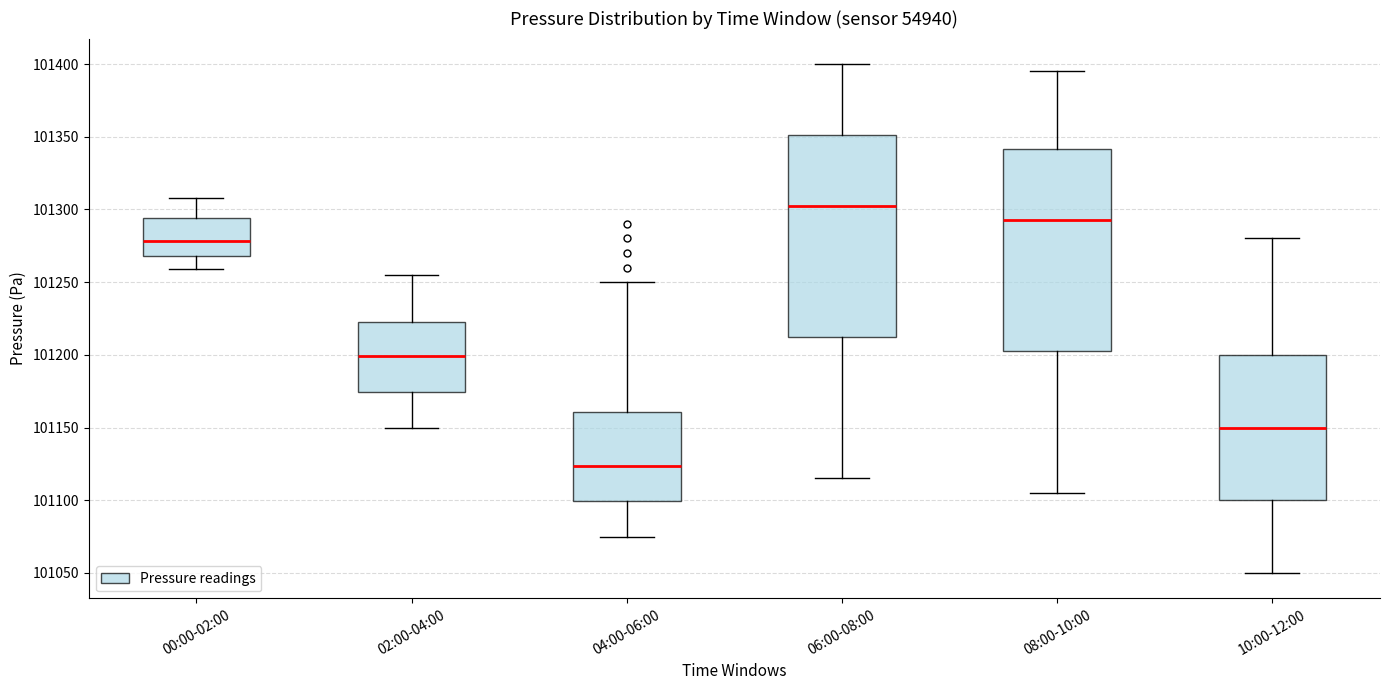

Which box has the lowest median line?

04:00-06:00